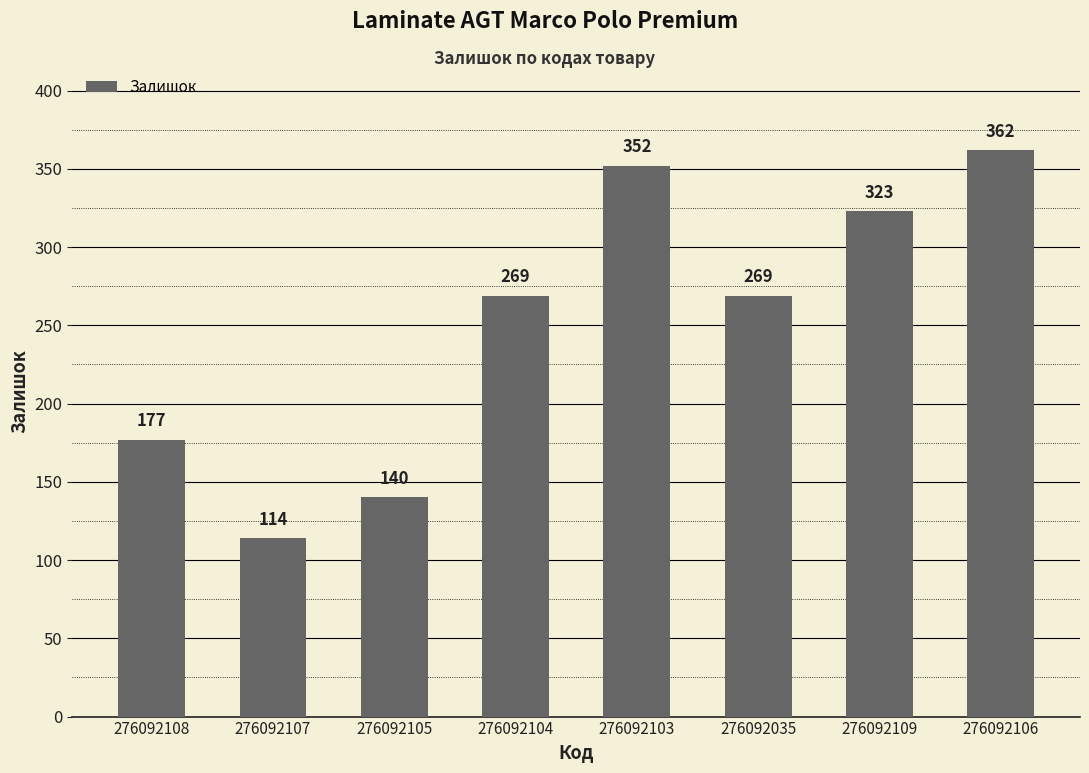

Which category has the highest value across all series?

276092106